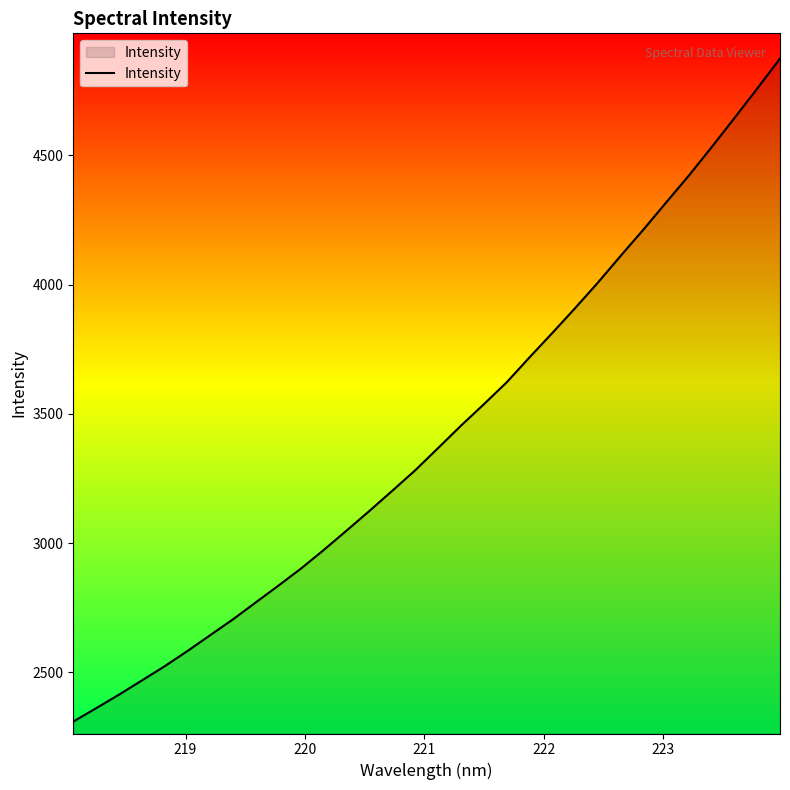

What is the difference between the maximum and minimum values?

2564.7